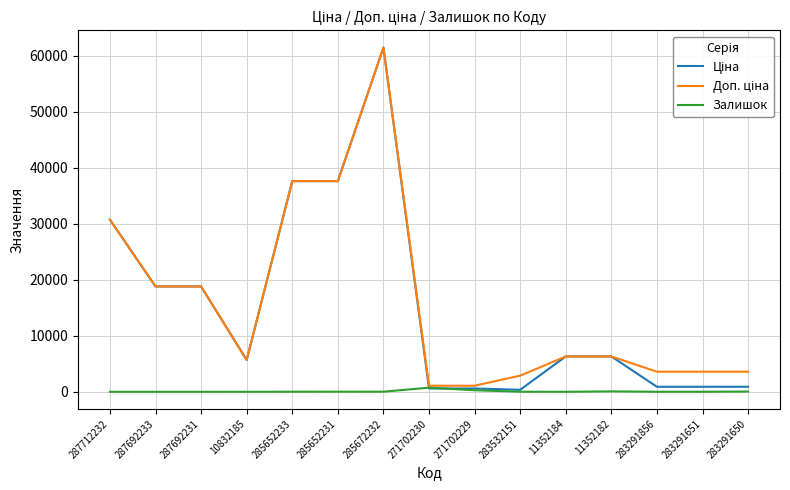

At which category does the chart reach its peak across all series?

285672232